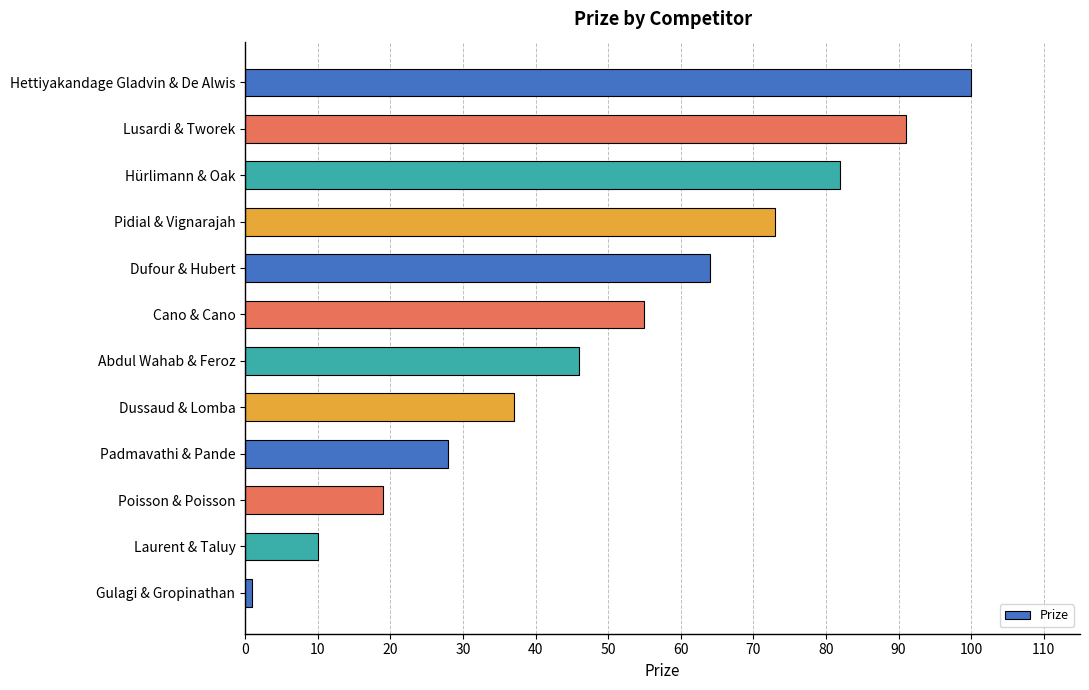

What is the difference between the second highest and minimum values?

90